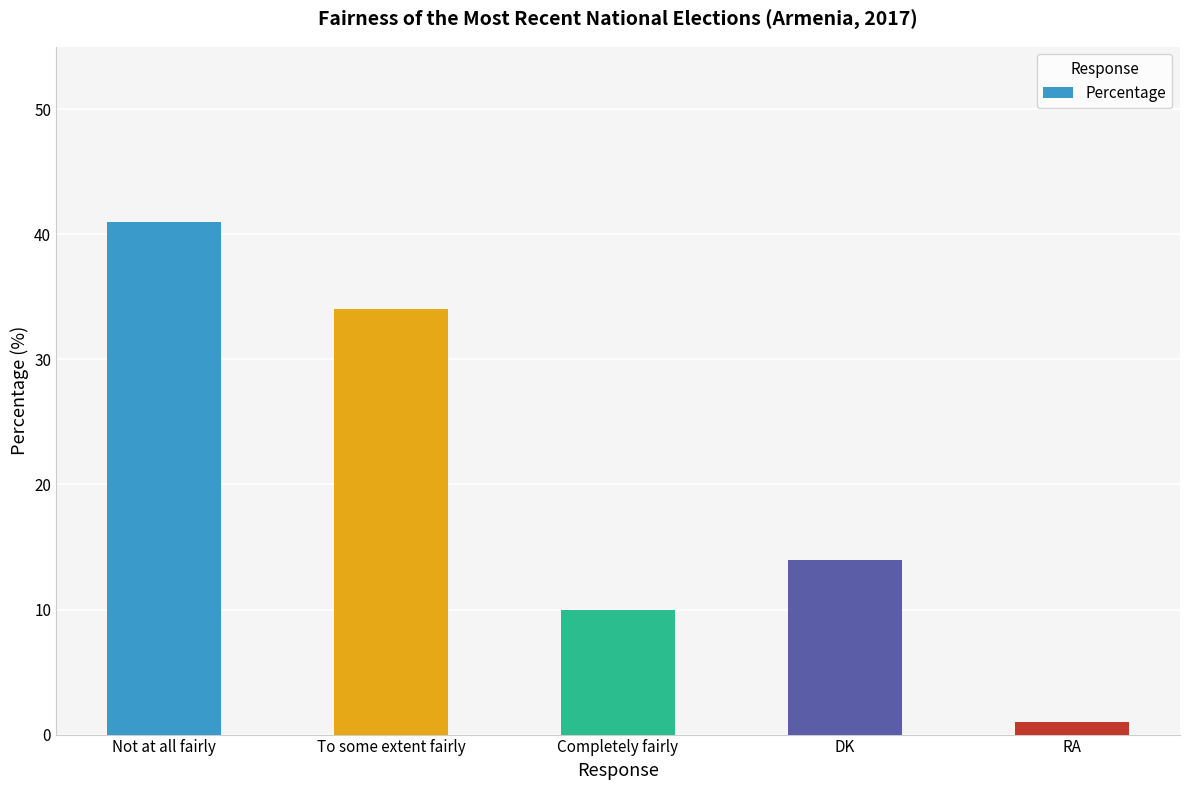

Reading left to right, list all the values displayed in this chart.

Not at all fairly=41	To some extent fairly=34	Completely fairly=10	DK=14	RA=1